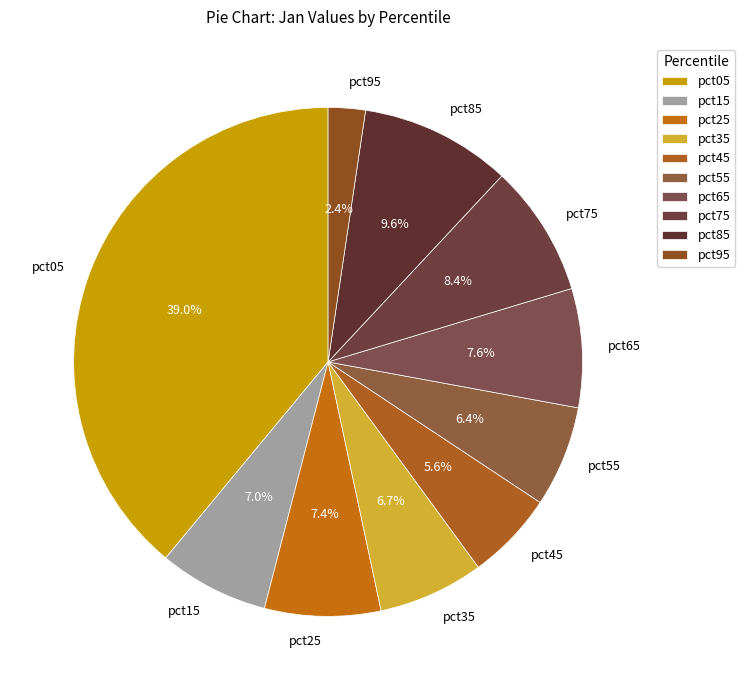

What is the largest slice in the pie chart?

pct05